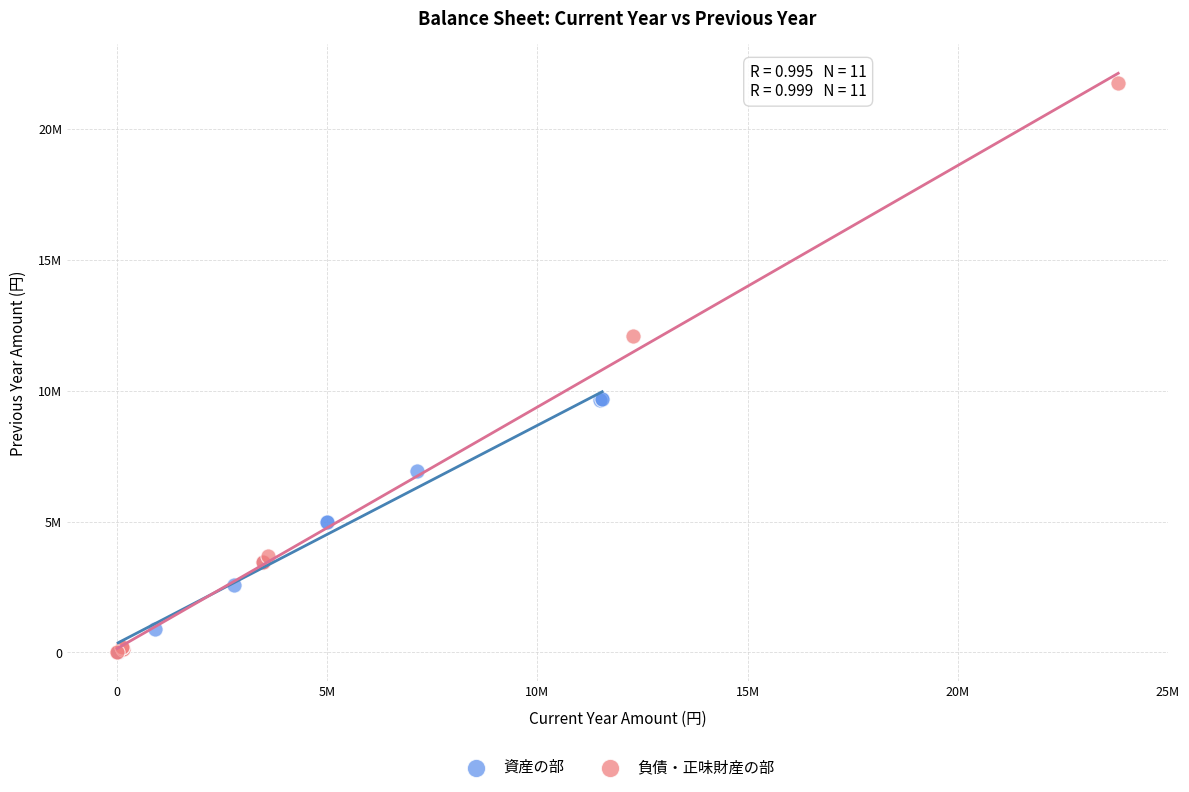

What are all the series names shown in the legend?

資産の部, 負債・正味財産の部